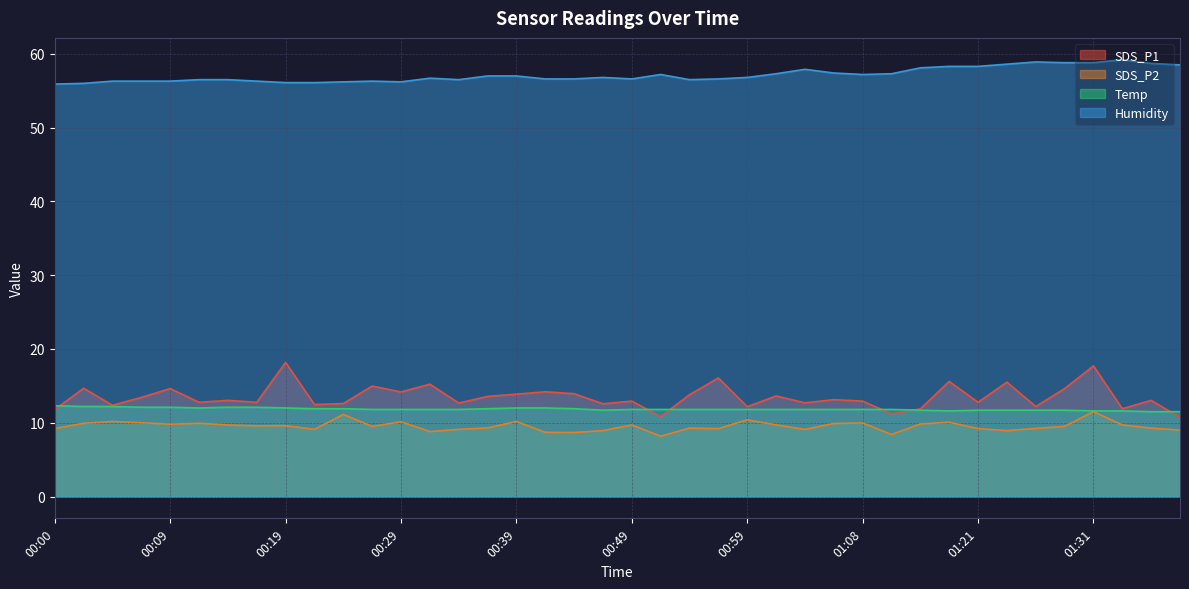

Reading left to right, what are all the values shown in this chart?

SDS_P1: 00:00=11.8	00:02=14.7	00:04=12.4	00:07=13.4	00:09=14.6	00:12=12.8	00:14=13.0	00:17=12.8	00:19=18.2	00:22=12.5	00:24=12.6	00:27=15.0	00:29=14.2	00:32=15.2	00:34=12.7	00:36=13.6	00:39=13.9	00:41=14.2	00:44=13.9	00:46=12.6	00:49=12.9	00:51=10.8	00:54=13.8	00:56=16.1	00:59=12.2	01:01=13.6	01:04=12.7	01:06=13.1	01:08=12.9	01:11=11.2	01:13=11.9	01:19=15.6	01:21=12.8	01:24=15.5	01:26=12.2	01:29=14.6	01:31=17.7	01:34=11.9	01:36=13.0	01:39=10.7
SDS_P2: 00:00=9.2	00:02=9.9	00:04=10.2	00:07=10.0	00:09=9.8	00:12=9.9	00:14=9.7	00:17=9.6	00:19=9.6	00:22=9.1	00:24=11.1	00:27=9.5	00:29=10.1	00:32=8.8	00:34=9.1	00:36=9.3	00:39=10.2	00:41=8.7	00:44=8.7	00:46=8.9	00:49=9.7	00:51=8.2	00:54=9.3	00:56=9.2	00:59=10.4	01:01=9.7	01:04=9.1	01:06=9.9	01:08=10.0	01:11=8.4	01:13=9.8	01:19=10.1	01:21=9.2	01:24=8.9	01:26=9.2	01:29=9.5	01:31=11.5	01:34=9.7	01:36=9.3	01:39=9.0
Temp: 00:00=12.3	00:02=12.2	00:04=12.2	00:07=12.1	00:09=12.1	00:12=12.0	00:14=12.1	00:17=12.1	00:19=12.0	00:22=11.9	00:24=11.9	00:27=11.8	00:29=11.8	00:32=11.8	00:34=11.8	00:36=11.9	00:39=12.0	00:41=12.0	00:44=11.9	00:46=11.7	00:49=11.8	00:51=11.8	00:54=11.8	00:56=11.8	00:59=11.8	01:01=11.8	01:04=11.8	01:06=11.8	01:08=11.8	01:11=11.8	01:13=11.7	01:19=11.6	01:21=11.7	01:24=11.7	01:26=11.7	01:29=11.7	01:31=11.6	01:34=11.6	01:36=11.5	01:39=11.5
Humidity: 00:00=55.9	00:02=56.0	00:04=56.3	00:07=56.3	00:09=56.3	00:12=56.5	00:14=56.5	00:17=56.3	00:19=56.1	00:22=56.1	00:24=56.2	00:27=56.3	00:29=56.2	00:32=56.7	00:34=56.5	00:36=57.0	00:39=57.0	00:41=56.6	00:44=56.6	00:46=56.8	00:49=56.6	00:51=57.2	00:54=56.5	00:56=56.6	00:59=56.8	01:01=57.3	01:04=57.9	01:06=57.4	01:08=57.2	01:11=57.3	01:13=58.1	01:19=58.3	01:21=58.3	01:24=58.6	01:26=58.9	01:29=58.8	01:31=58.8	01:34=59.2	01:36=58.7	01:39=58.5